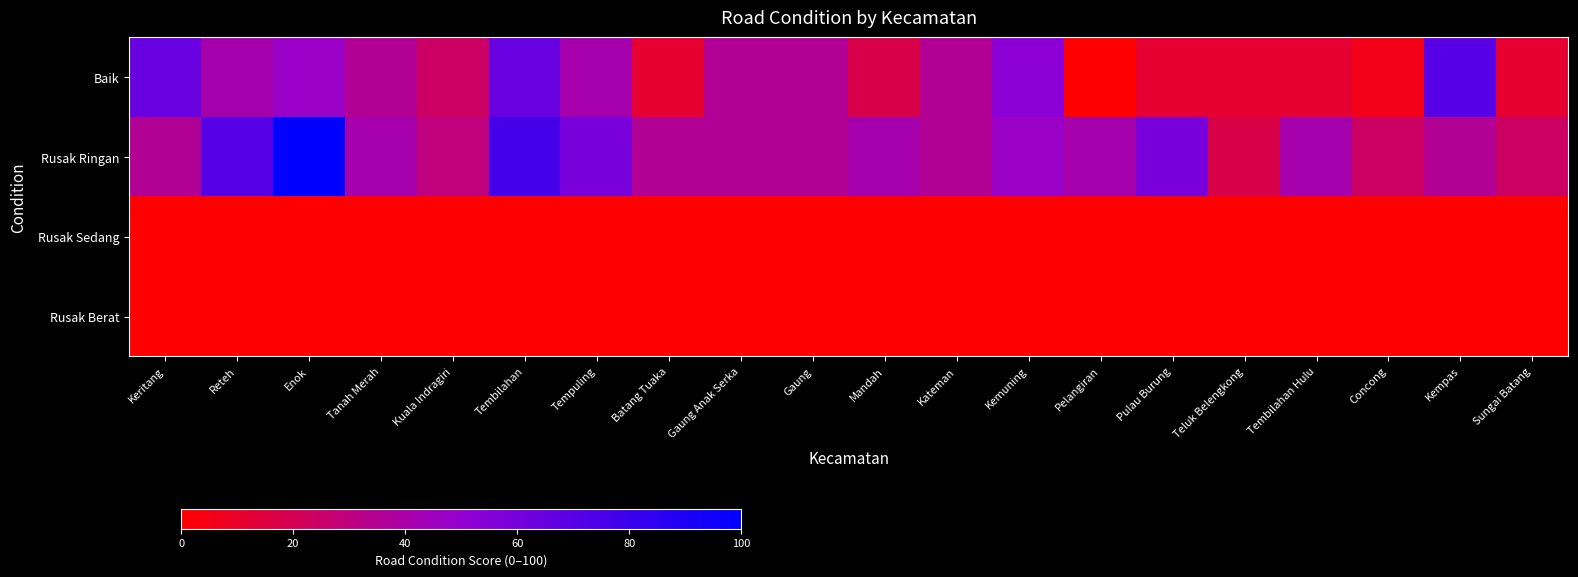

Reading right to left, extract all data points from this chart.

Baik: Sungai Batang=11.8	Kempas=70.6	Concong=5.9	Tembilahan Hulu=11.8	Teluk Belengkong=11.8	Pulau Burung=11.8	Pelangiran=0.0	Kemuning=52.9	Kateman=35.3	Mandah=17.6	Gaung=35.3	Gaung Anak Serka=35.3	Batang Tuaka=11.8	Tempuling=41.2	Tembilahan=64.7	Kuala Indragiri=23.5	Tanah Merah=35.3	Enok=47.1	Reteh=41.2	Keritang=64.7
Rusak Ringan: Sungai Batang=23.5	Kempas=35.3	Concong=23.5	Tembilahan Hulu=41.2	Teluk Belengkong=17.6	Pulau Burung=58.8	Pelangiran=41.2	Kemuning=47.1	Kateman=35.3	Mandah=41.2	Gaung=35.3	Gaung Anak Serka=35.3	Batang Tuaka=35.3	Tempuling=58.8	Tembilahan=76.5	Kuala Indragiri=29.4	Tanah Merah=41.2	Enok=100.0	Reteh=70.6	Keritang=35.3
Rusak Sedang: Sungai Batang=0.0	Kempas=0.0	Concong=0.0	Tembilahan Hulu=0.0	Teluk Belengkong=0.0	Pulau Burung=0.0	Pelangiran=0.0	Kemuning=0.0	Kateman=0.0	Mandah=0.0	Gaung=0.0	Gaung Anak Serka=0.0	Batang Tuaka=0.0	Tempuling=0.0	Tembilahan=0.0	Kuala Indragiri=0.0	Tanah Merah=0.0	Enok=0.0	Reteh=0.0	Keritang=0.0
Rusak Berat: Sungai Batang=0.0	Kempas=0.0	Concong=0.0	Tembilahan Hulu=0.0	Teluk Belengkong=0.0	Pulau Burung=0.0	Pelangiran=0.0	Kemuning=0.0	Kateman=0.0	Mandah=0.0	Gaung=0.0	Gaung Anak Serka=0.0	Batang Tuaka=0.0	Tempuling=0.0	Tembilahan=0.0	Kuala Indragiri=0.0	Tanah Merah=0.0	Enok=0.0	Reteh=0.0	Keritang=0.0